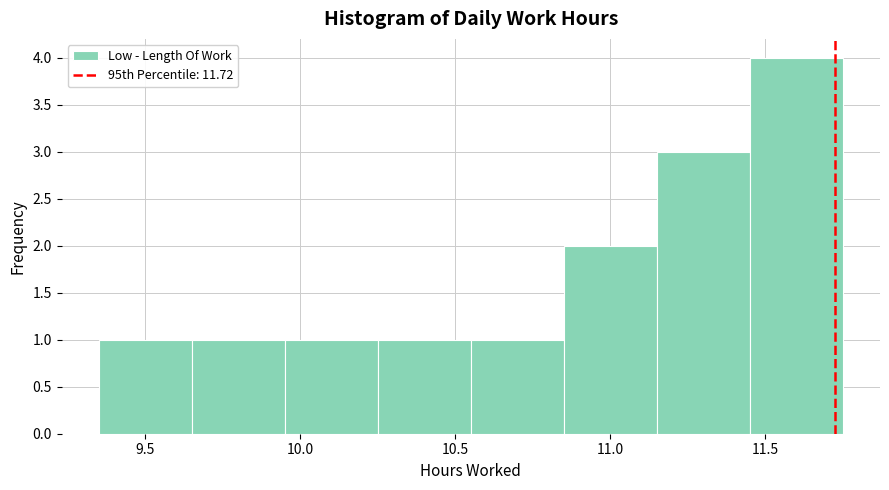

Over which range of the x-axis is the bar tallest?

11.45 to 11.75